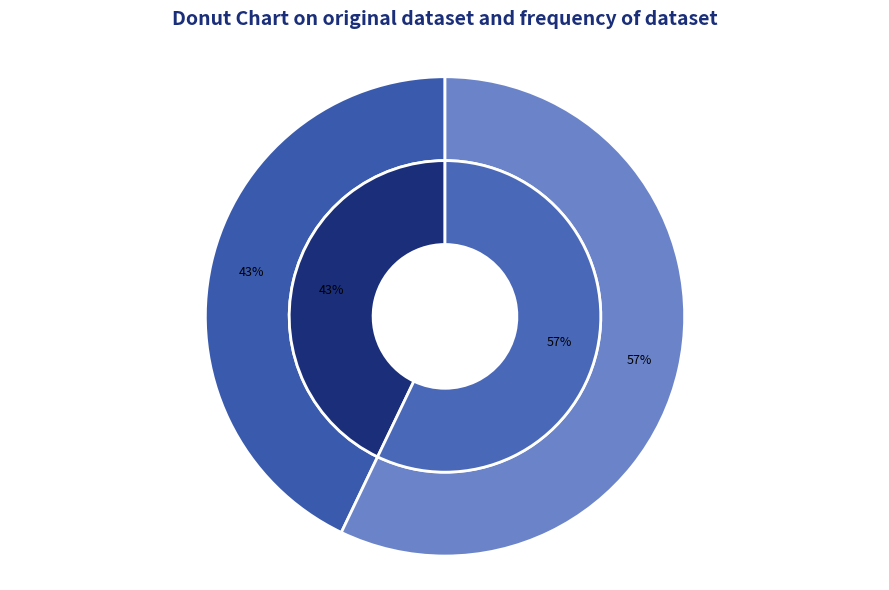

How many slices are in this pie chart?

2